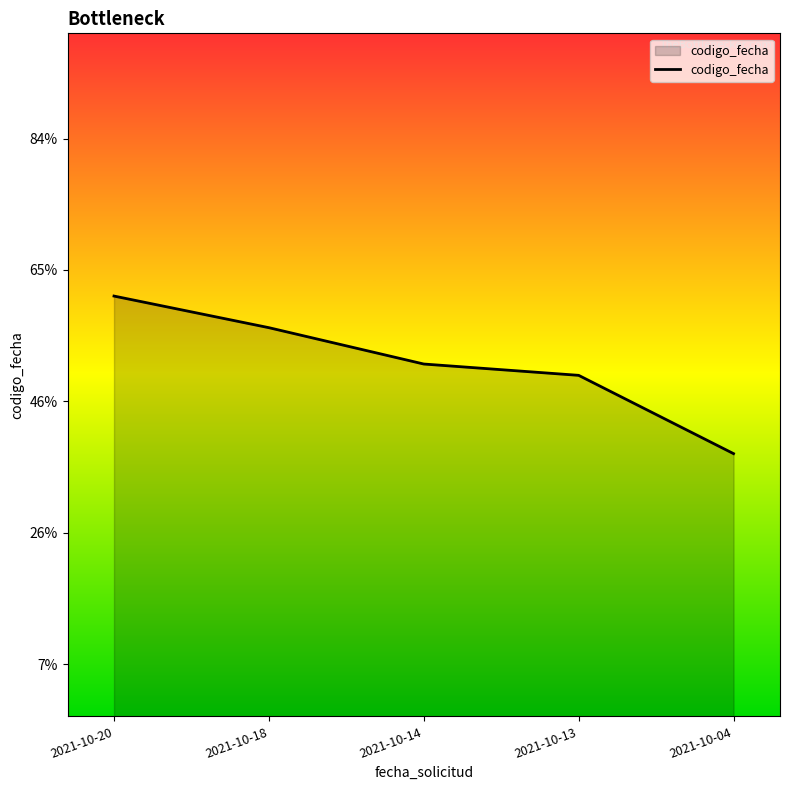

Is this an area chart (filled region under the line)?

Yes